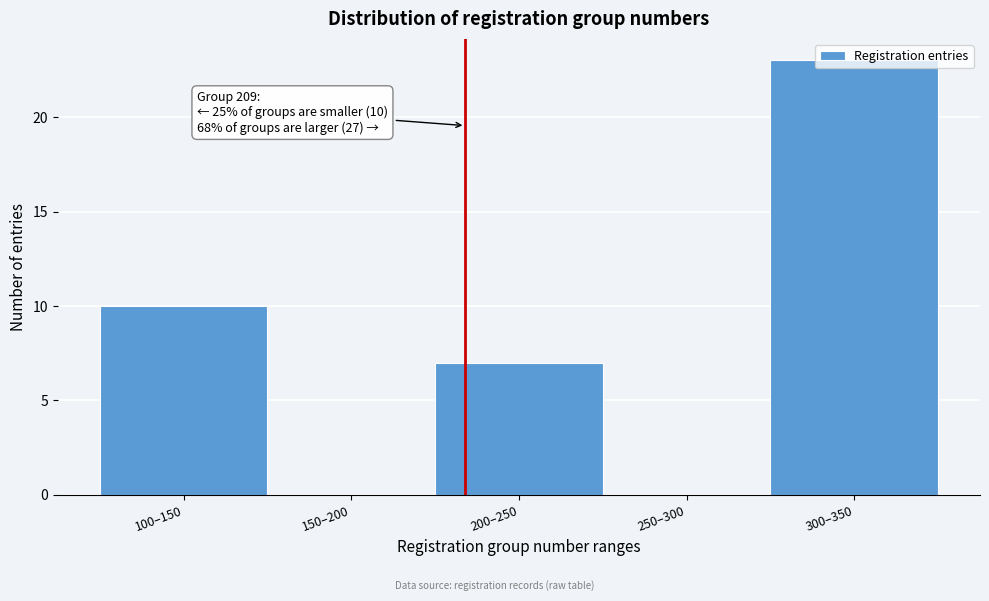

At which category does the chart reach its peak across all series?

300–350